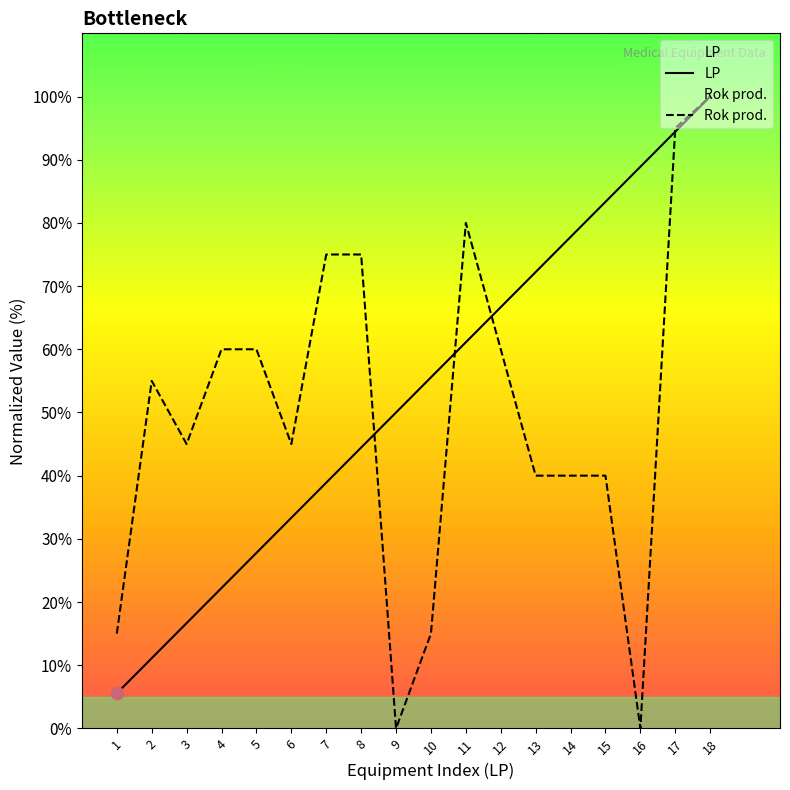

What are all the series names shown in the legend?

LP, Rok prod.